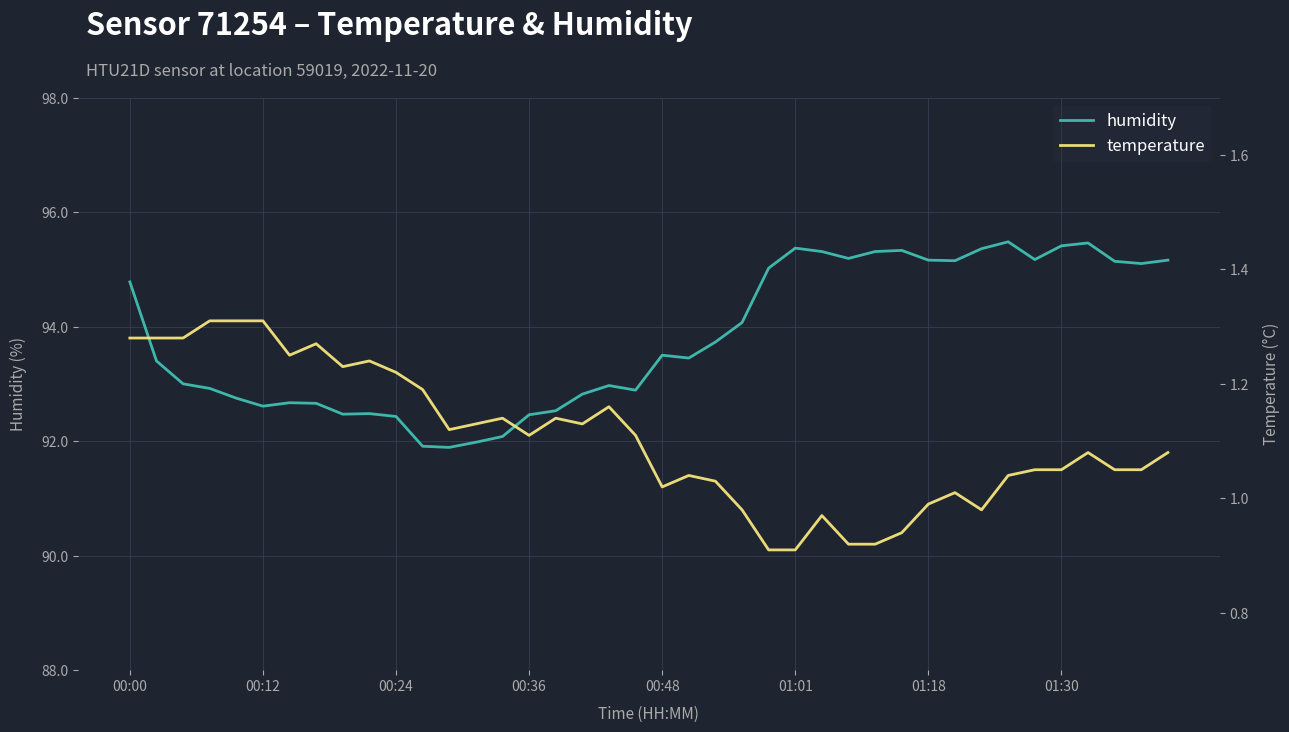

Which category has the lowest value in the temperature series?

24